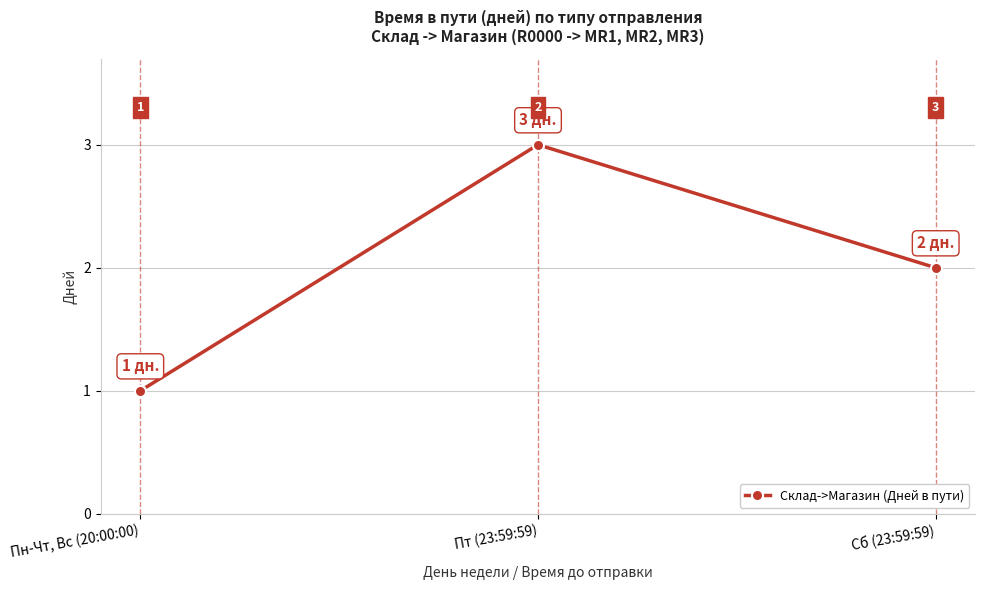

True or false: the data shows 2 at Пн-Чт, Вс (20:00:00).

False